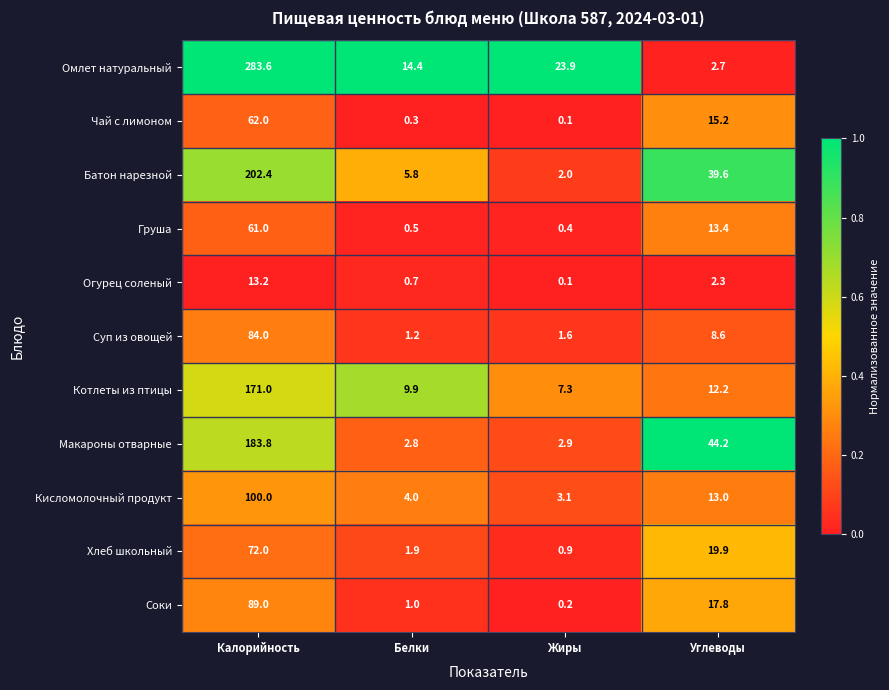

At which category is the sum across all series the highest?

Калорийность